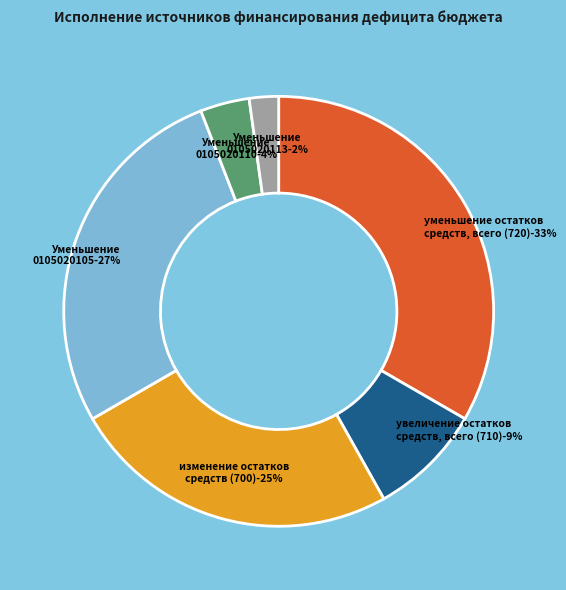

Does any single category account for the majority?

No